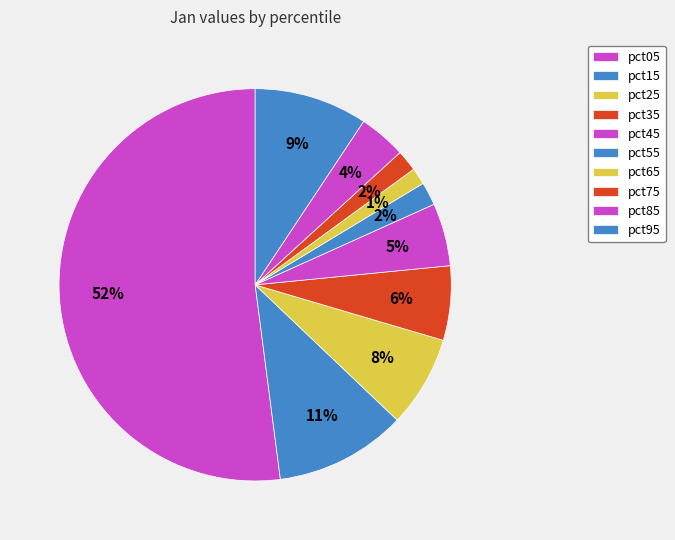

How much of the chart is everything except pct55?

98.1%